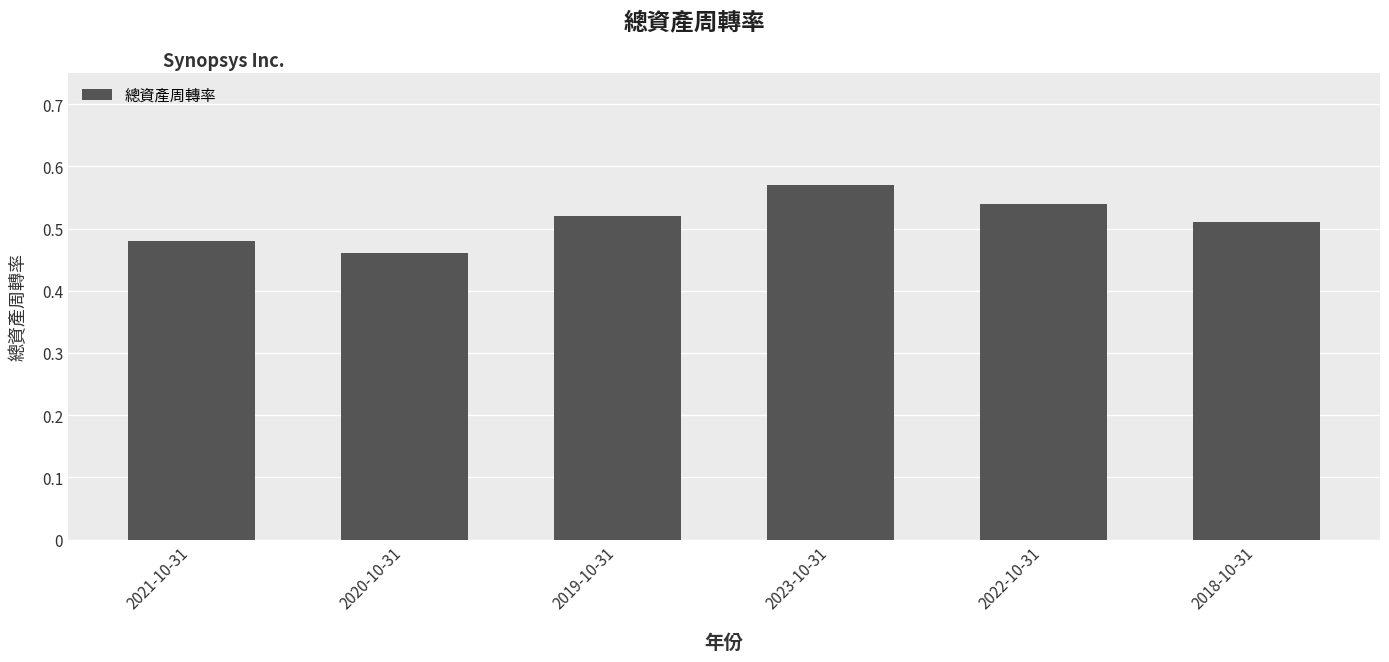

True or false: the data shows 0.1 at 2021-10-31.

False